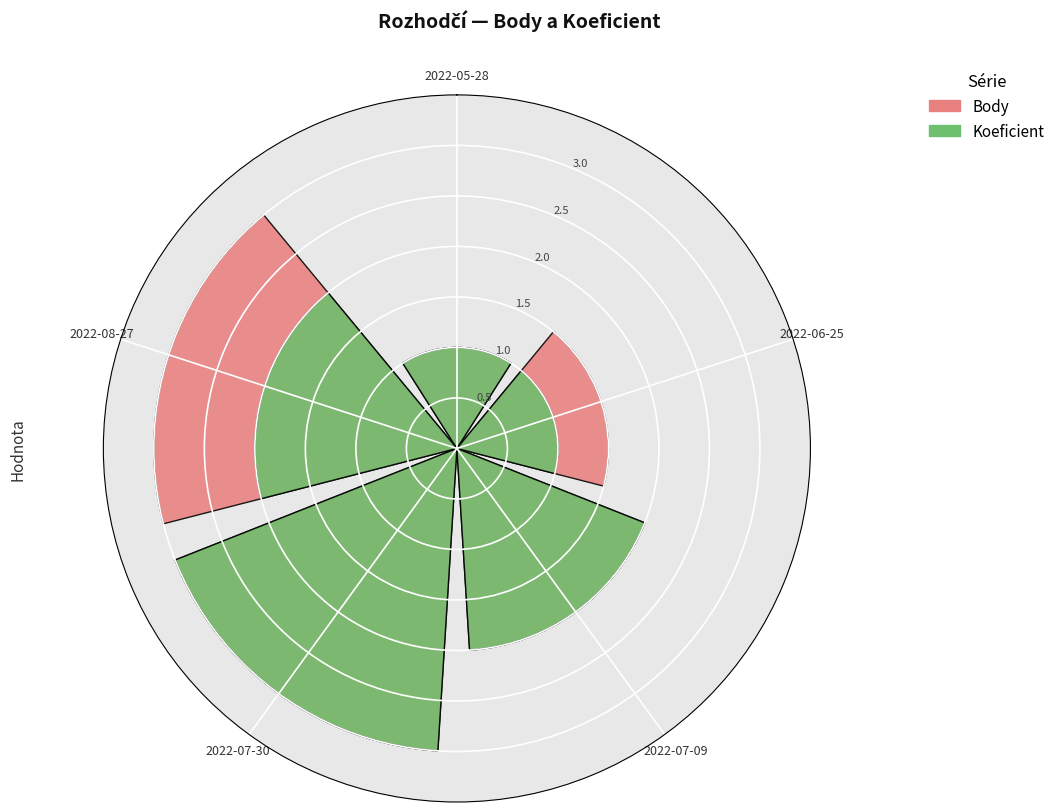

Which category has the lowest value across all series?

2022-05-28